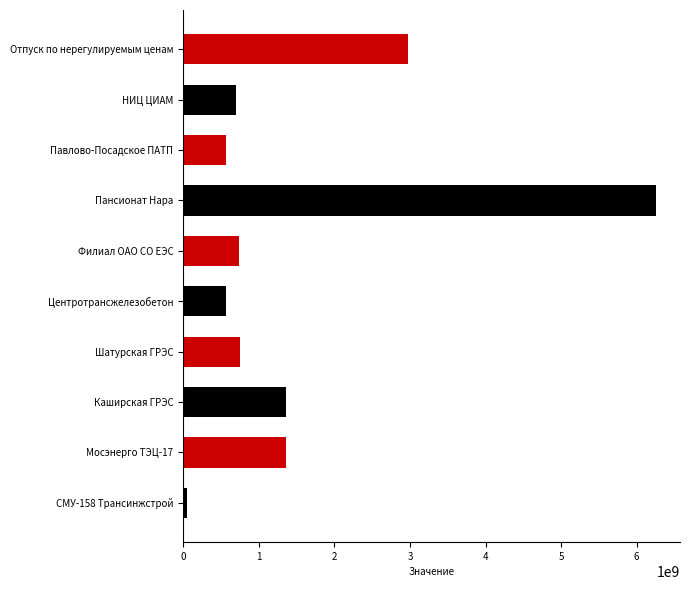

What is the approximate value at Павлово-Посадское ПАТП?

565953050